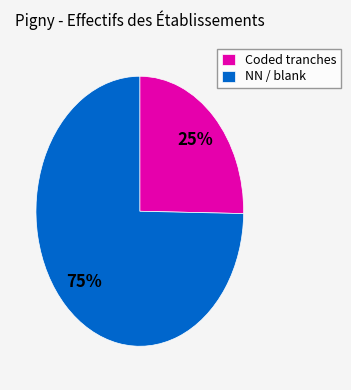

To the nearest percent, what portion does Coded tranches represent?

25%